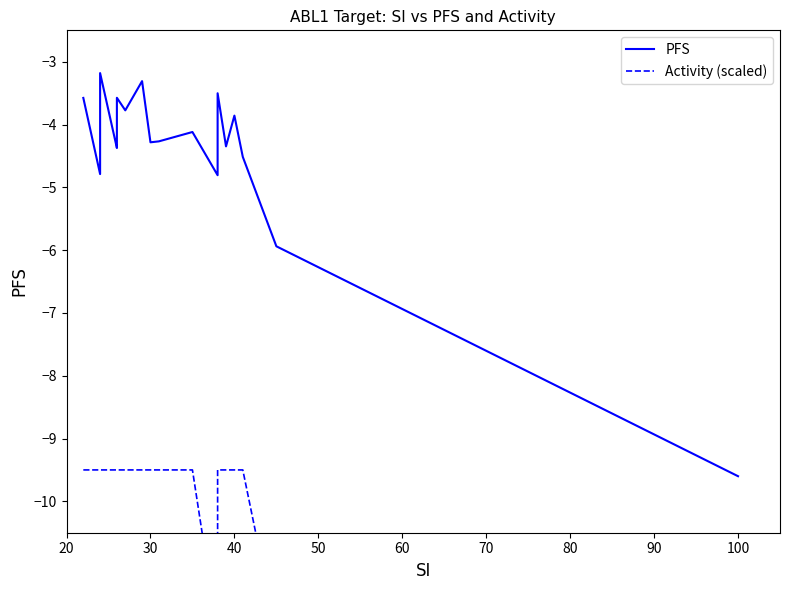

Reading left to right, list all the values displayed in this chart.

PFS: -3.6	-4.8	-4.0	-4.0	-3.2	-4.4	-4.3	-3.6	-3.8	-3.3	-4.3	-4.3	-4.1	-4.8	-3.5	-4.3	-3.9	-4.5	-5.9	-9.6
Activity (scaled): -9.5	-9.5	-9.5	-9.5	-9.5	-9.5	-9.5	-9.5	-9.5	-9.5	-9.5	-9.5	-9.5	-12.1	-9.5	-9.5	-9.5	-9.5	-12.1	-12.1